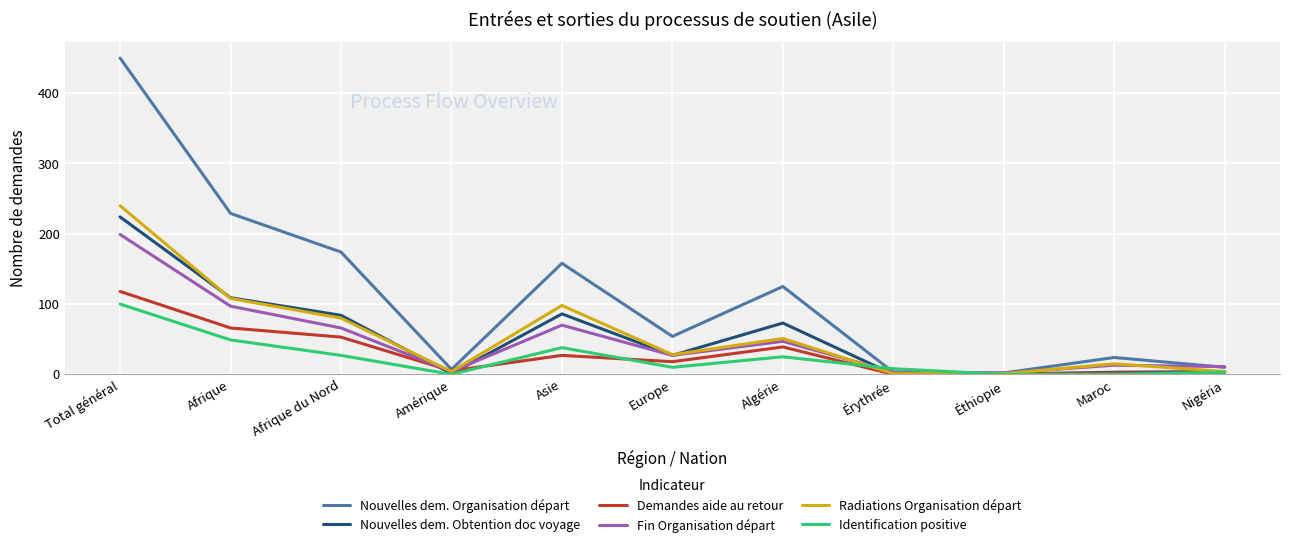

Is the value of Demandes aide au retour at Amérique greater than the value of Radiations Organisation départ at Europe?

No